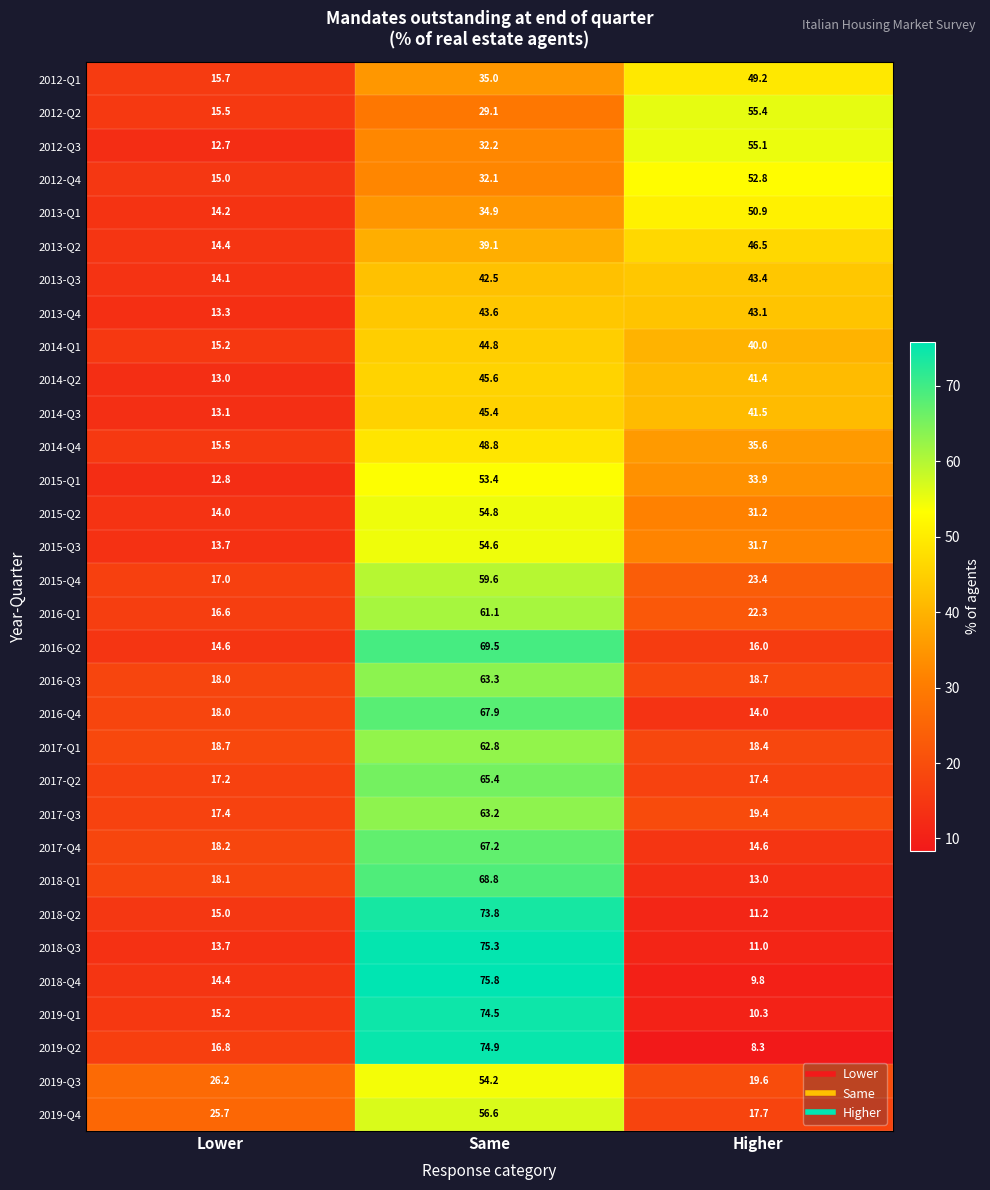

What is the difference between the 2013-Q3 values at Higher and Same?

0.9